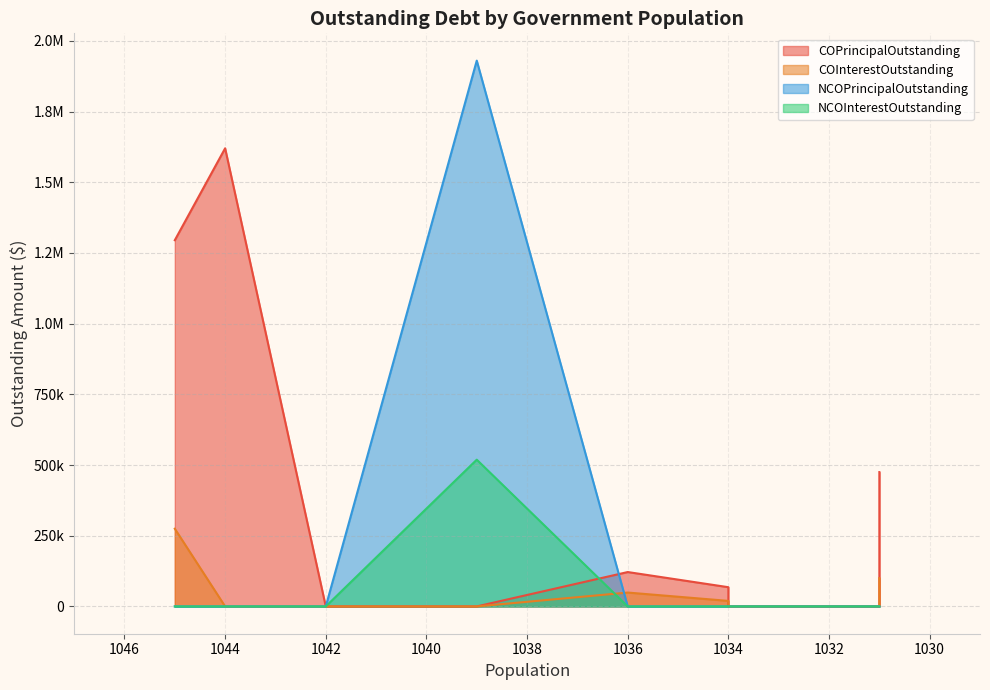

How many data points in COInterestOutstanding are above 0?

4